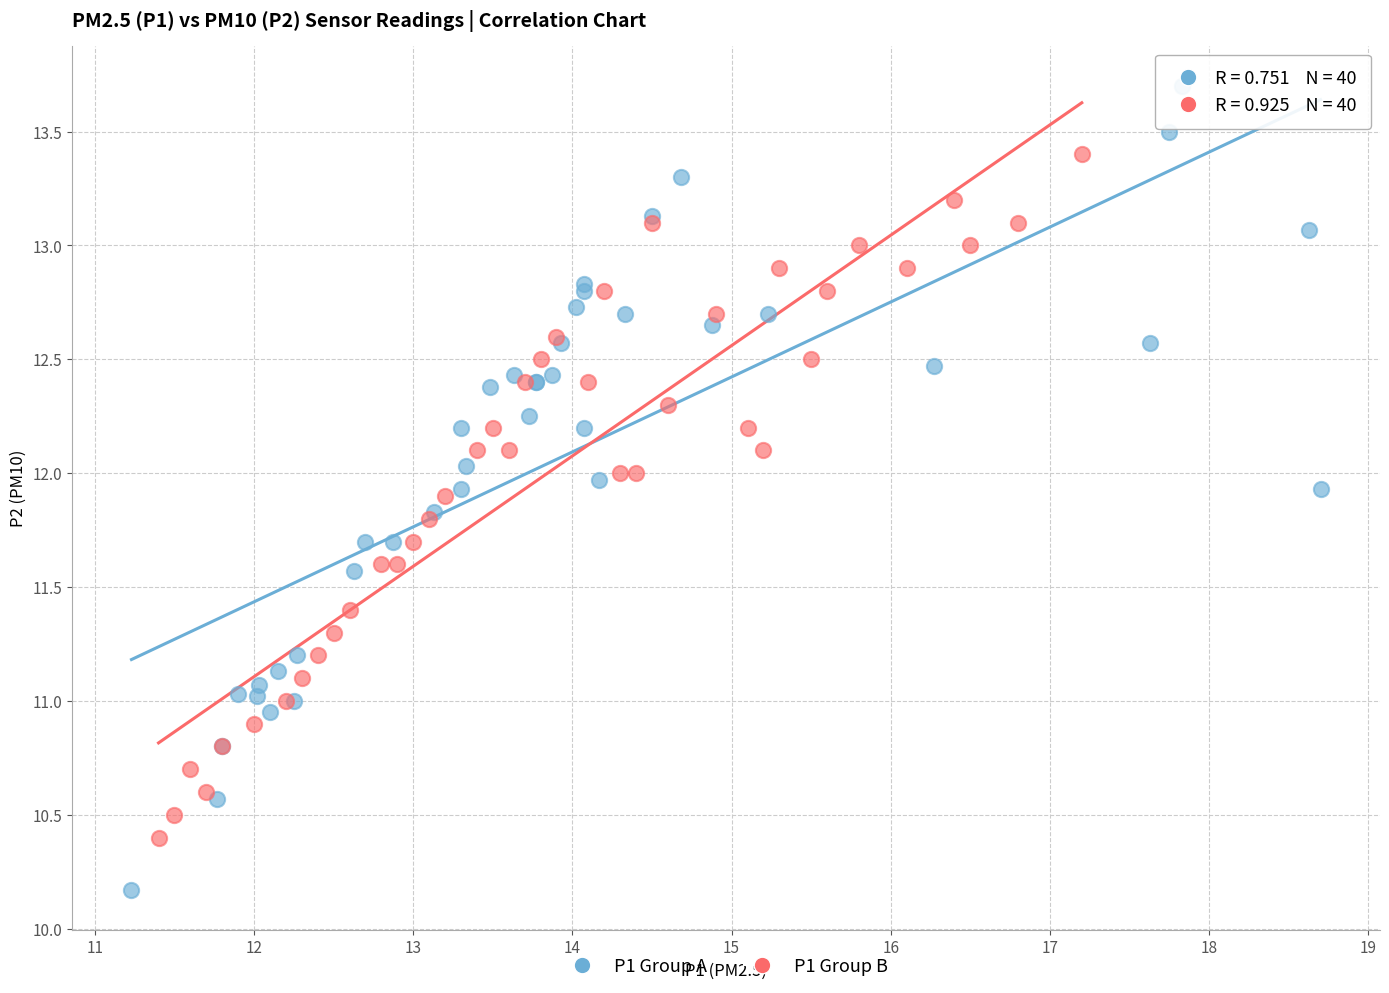

Which series contains the highest Y value?

P1 Group A